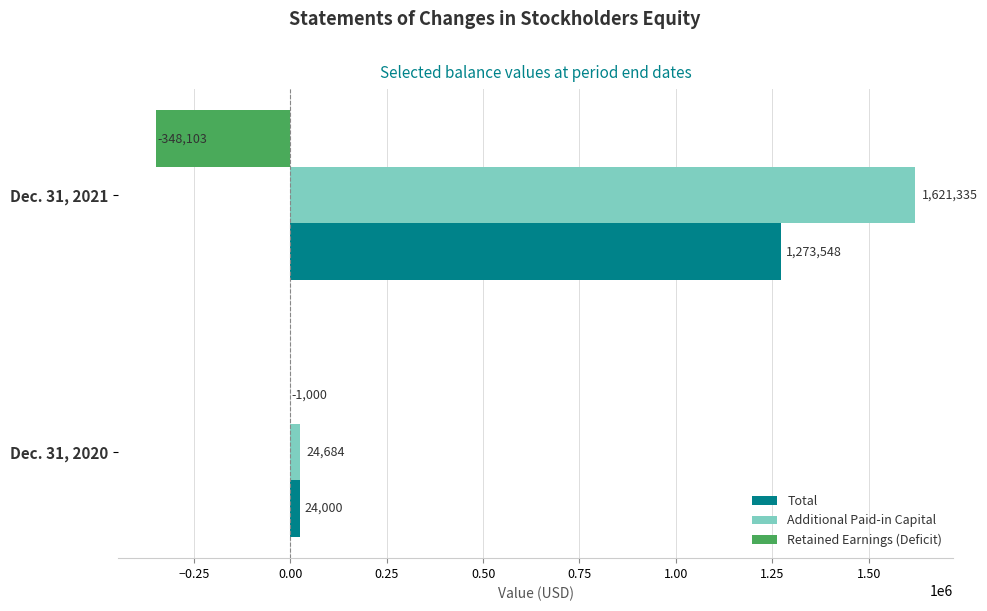

What is the total value across all series at Dec. 31, 2021?

2546780